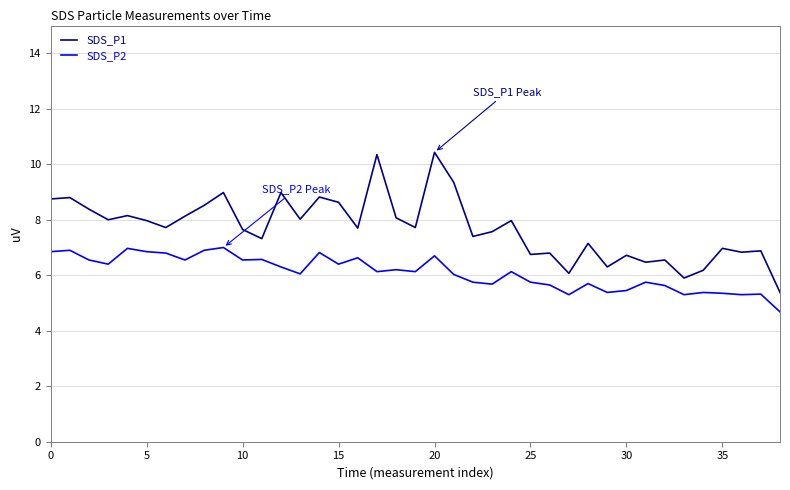

Which series has the largest range (max minus min)?

SDS_P1